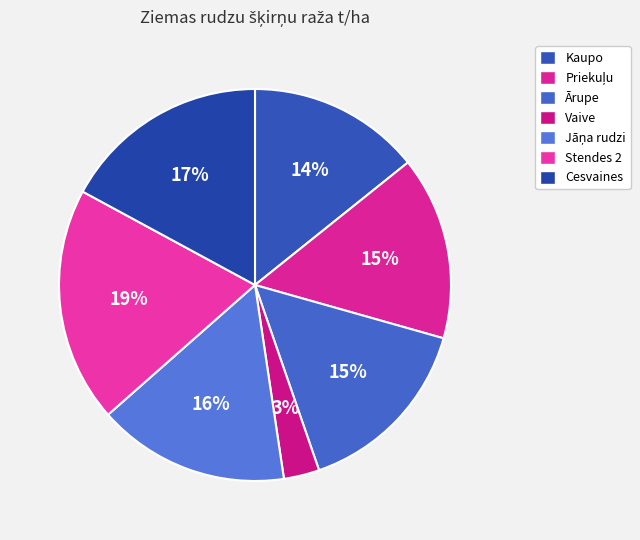

Combined, what portion of the pie is Vaive and Cesvaines?

20.0%